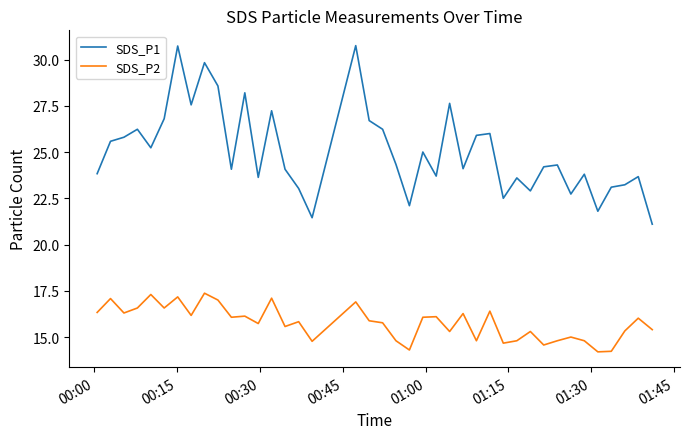

True or false: SDS_P2 and SDS_P1 cross at least once.

False